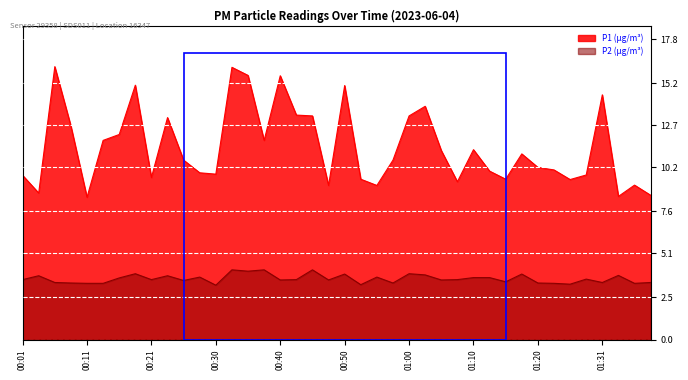

In P2, how many points are higher than both neighbors (excluding endpoints)?

13